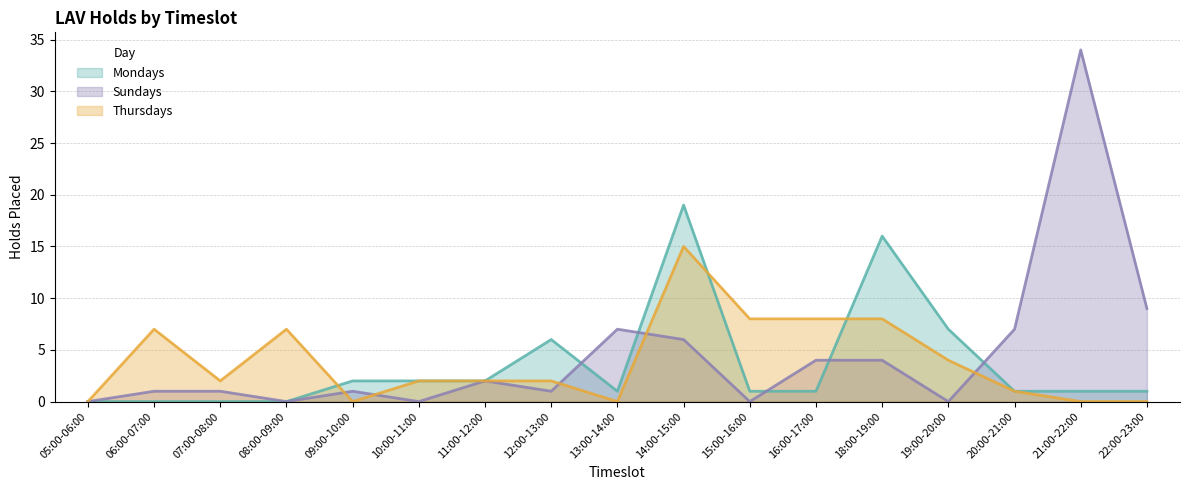

How many lines are shown in the chart?

3